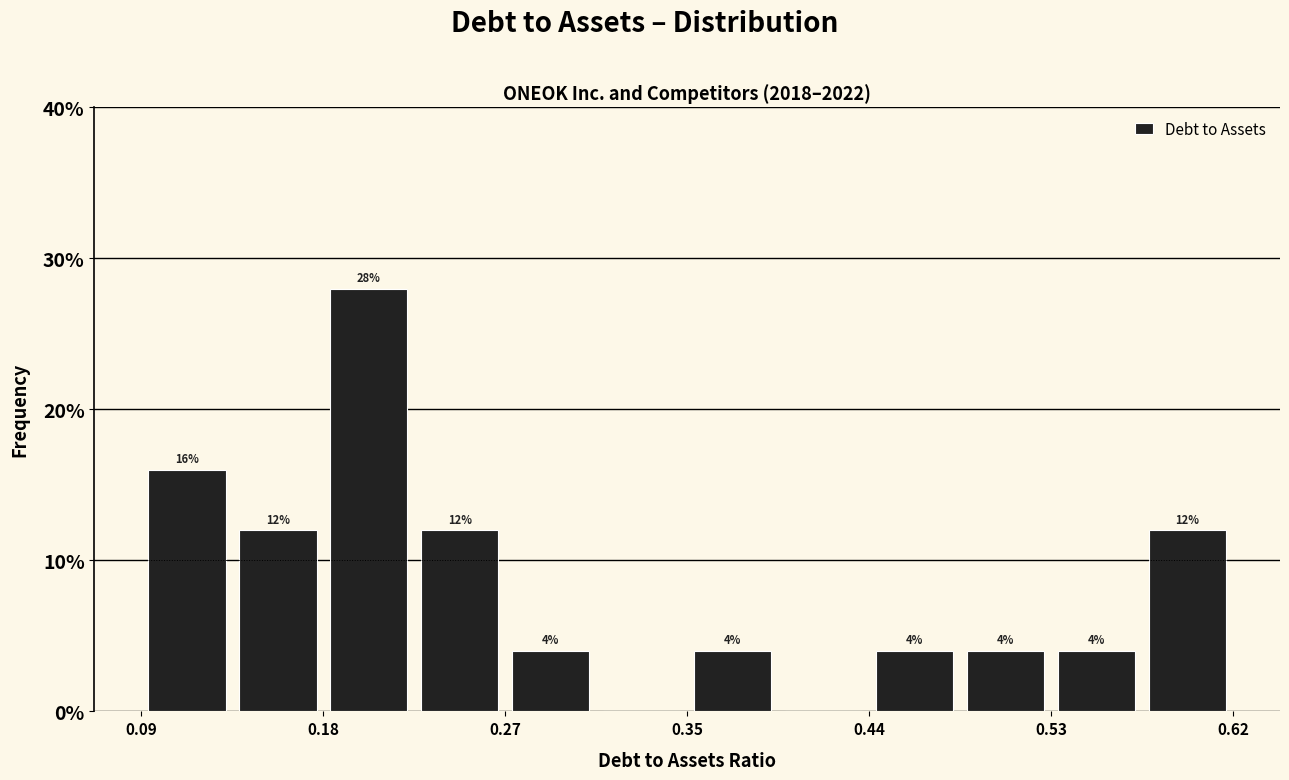

Over which range of the x-axis is the bar tallest?

0.18 to 0.22